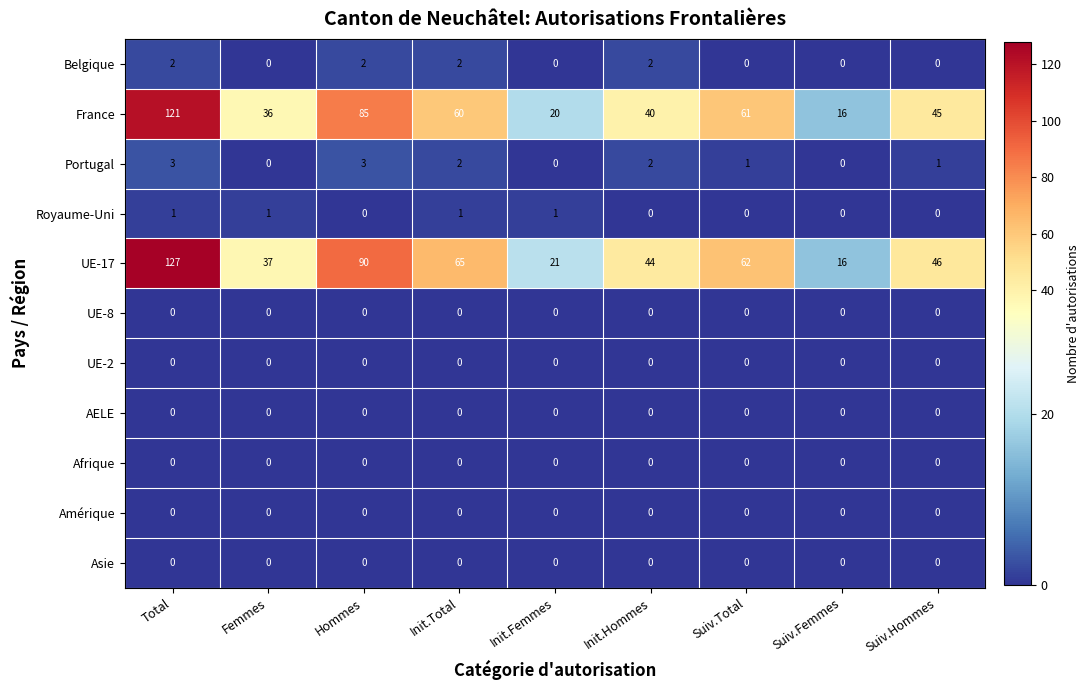

What is the total value across all series at Femmes?

74